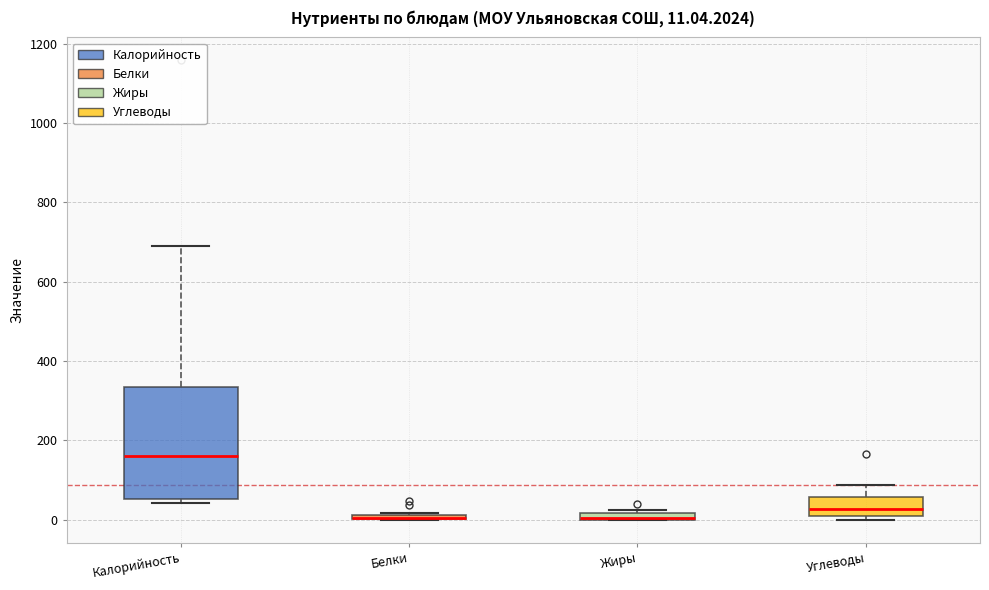

Which box is the tallest, from its lower edge to its upper edge?

Калорийность